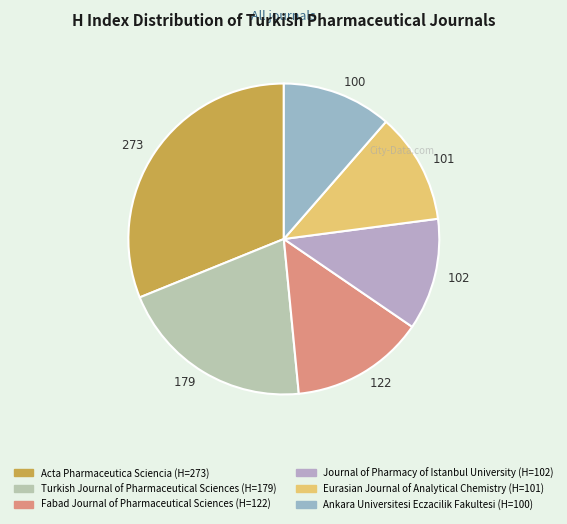

What is the largest slice in the pie chart?

Acta Pharmaceutica Sciencia